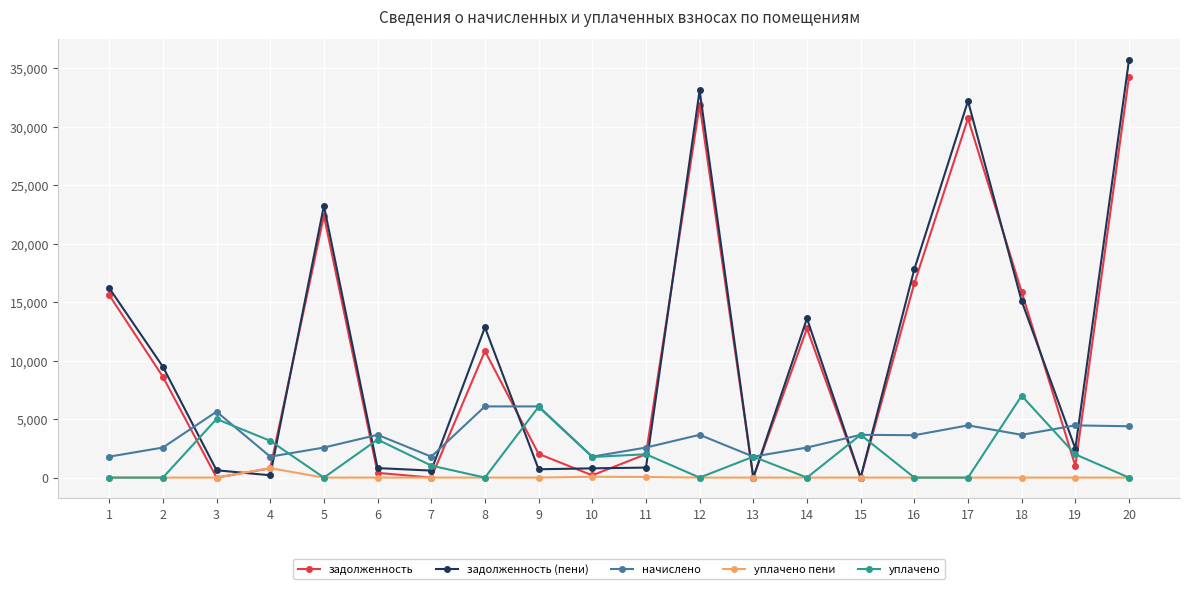

Which series has the largest range (max minus min)?

задолженность (пени)